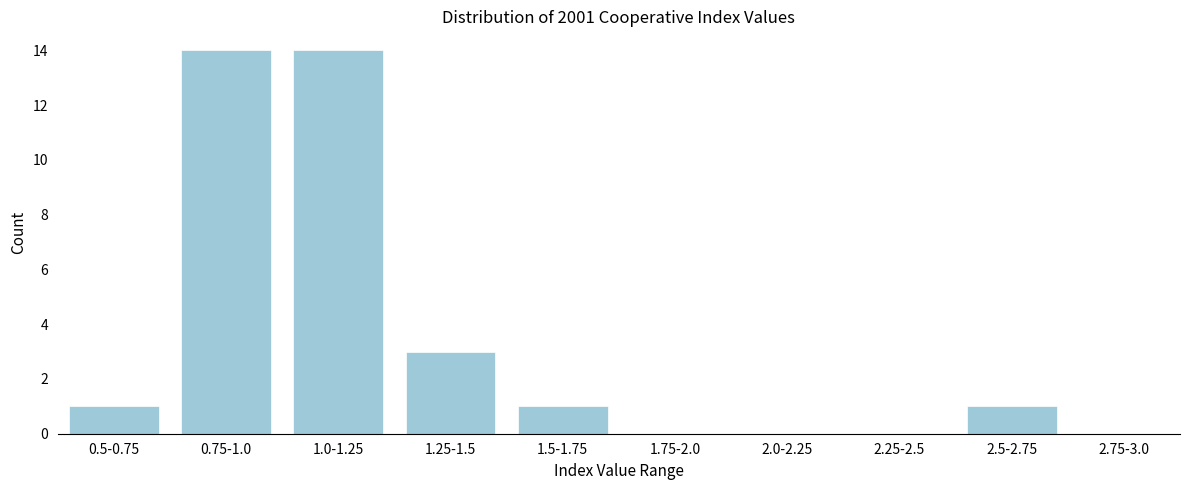

Reading left to right, transcribe all the data shown in this chart.

0.5-0.75=1	0.75-1.0=14	1.0-1.25=14	1.25-1.5=3	1.5-1.75=1	1.75-2.0=0	2.0-2.25=0	2.25-2.5=0	2.5-2.75=1	2.75-3.0=0